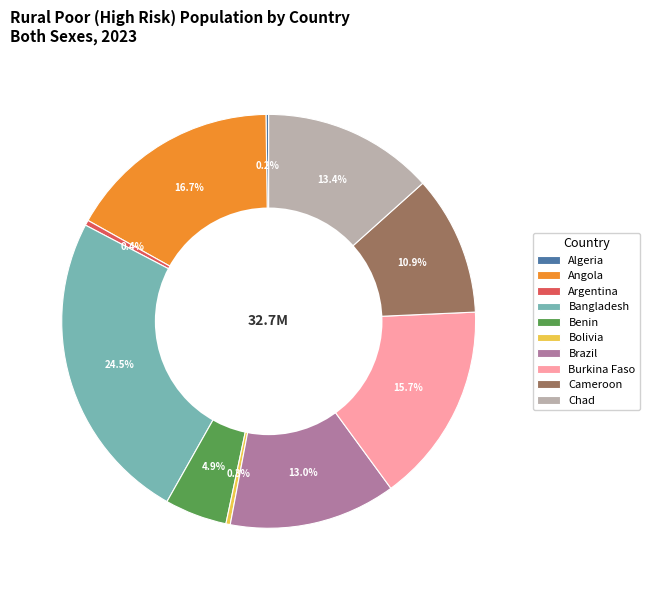

What is the ratio of the value at Bangladesh to the value at Argentina?

59.6